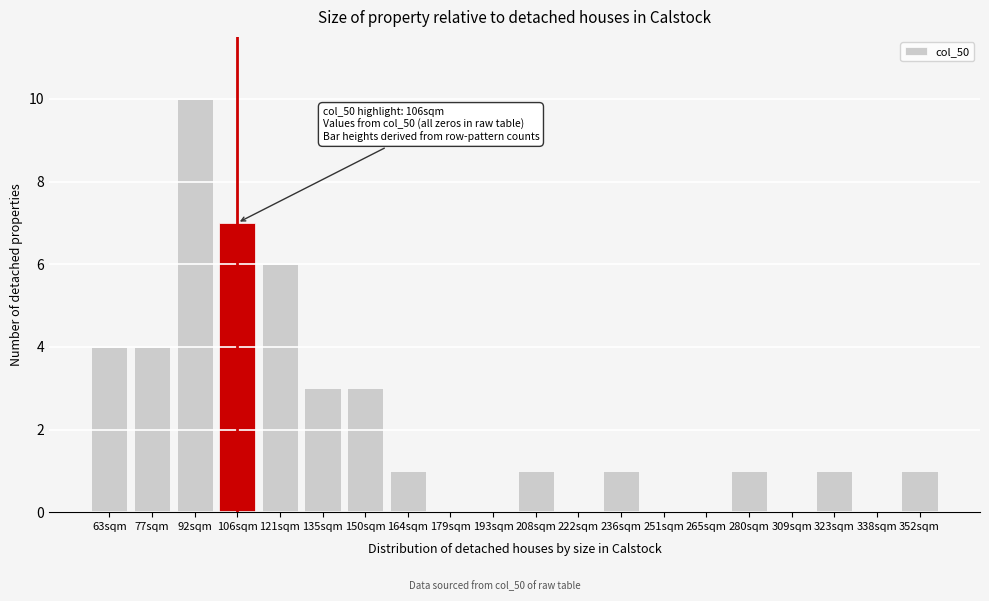

Reading left to right, transcribe all the data shown in this chart.

63sqm=4	77sqm=4	92sqm=10	106sqm=7	121sqm=6	135sqm=3	150sqm=3	164sqm=1	179sqm=0	193sqm=0	208sqm=1	222sqm=0	236sqm=1	251sqm=0	265sqm=0	280sqm=1	309sqm=0	323sqm=1	338sqm=0	352sqm=1